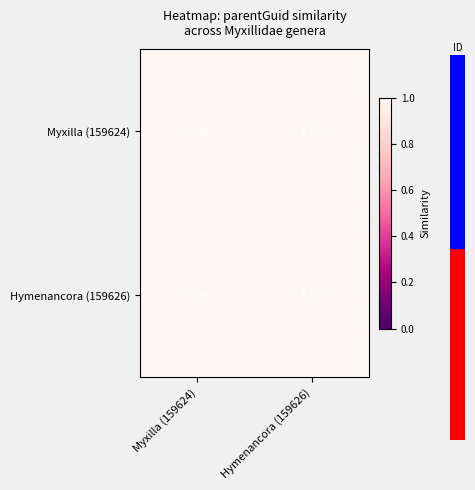

At how many categories does at least one series exceed 0?

2